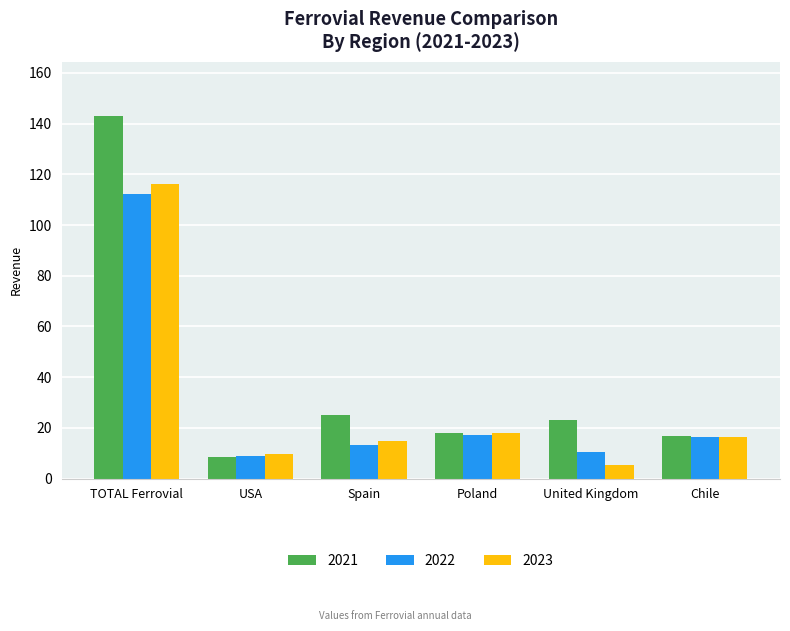

What is the label of the 3rd bar from the right?

Poland